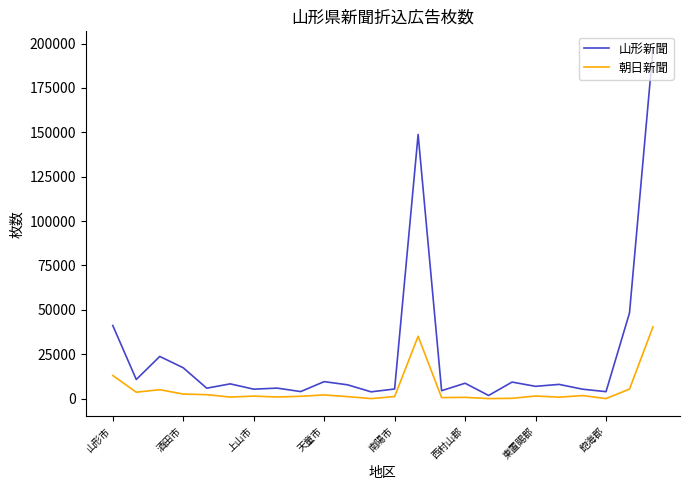

What is the maximum value shown in the chart?

197050